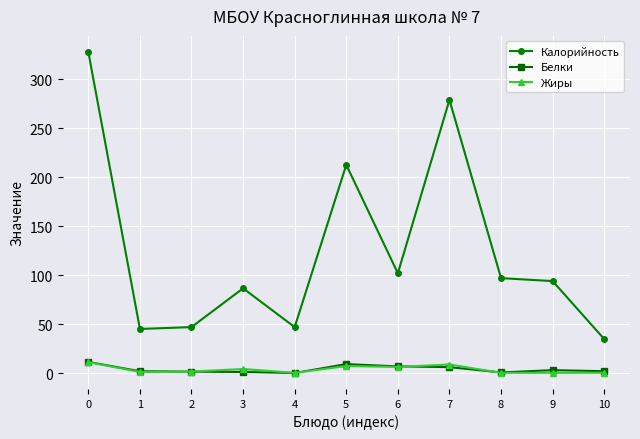

What is the smallest value displayed?

0.1